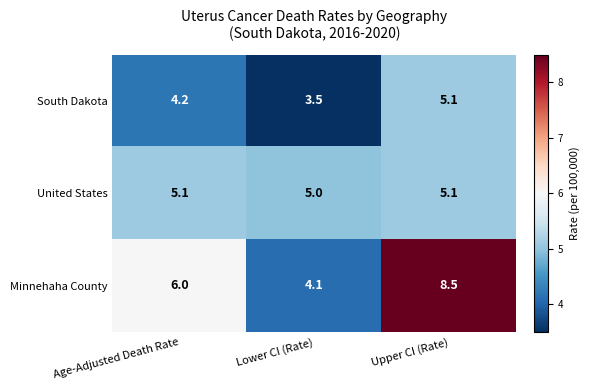

The United States series shows 8.6 at Upper CI (Rate). True or false?

False